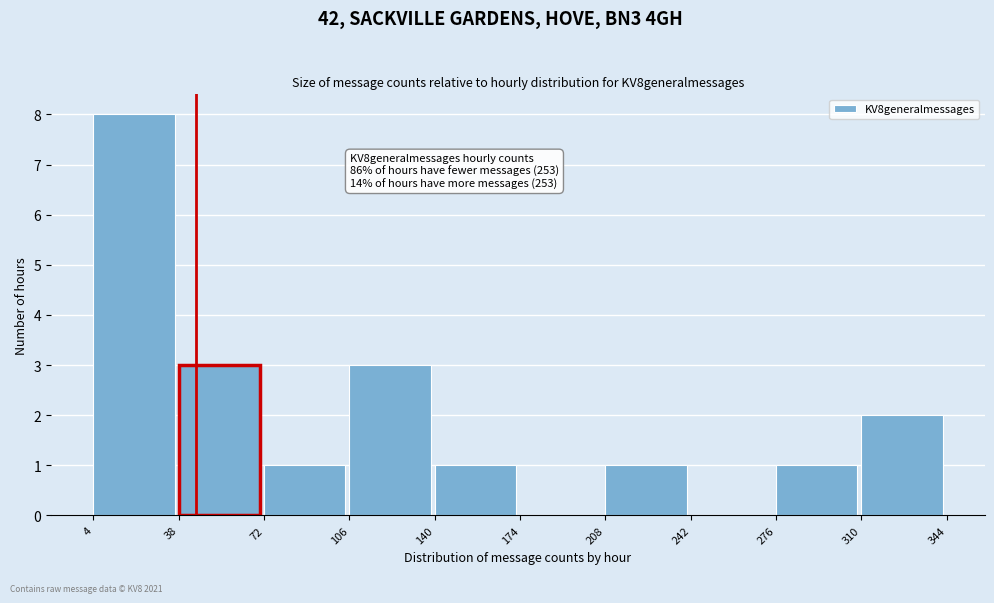

Which range on the x-axis has the tallest bar?

4 to 38